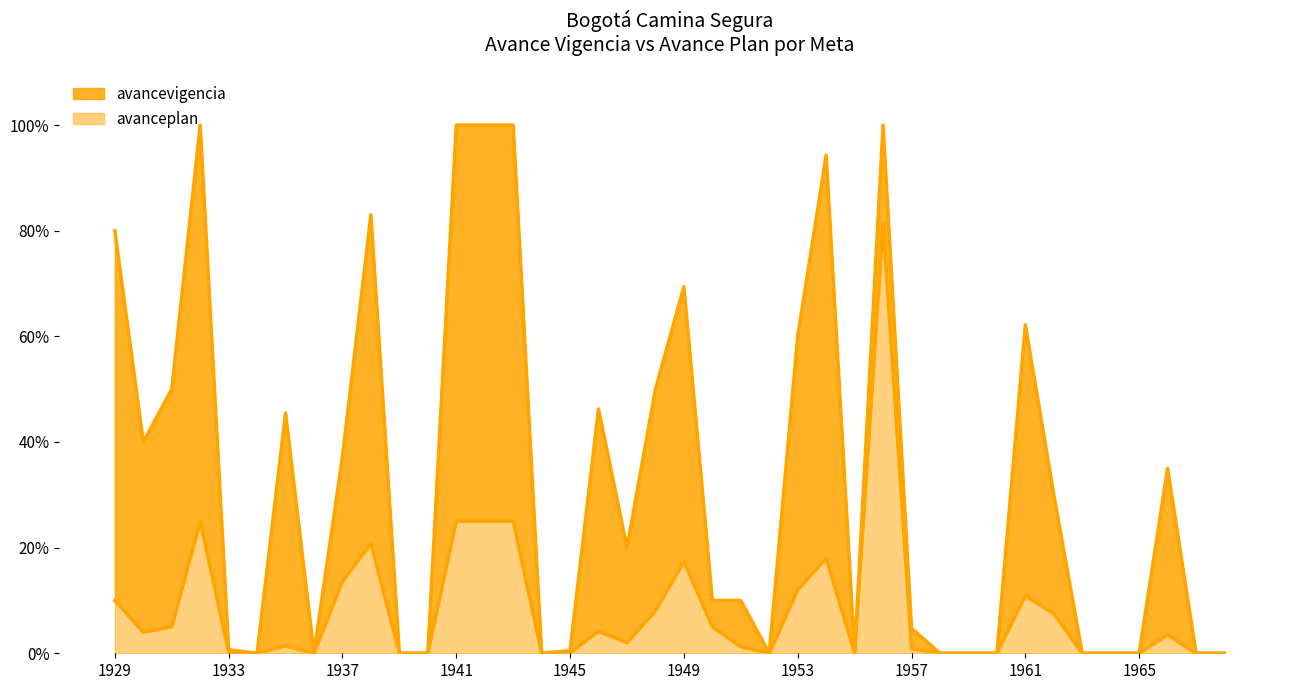

At how many categories does at least one series exceed 13?

20